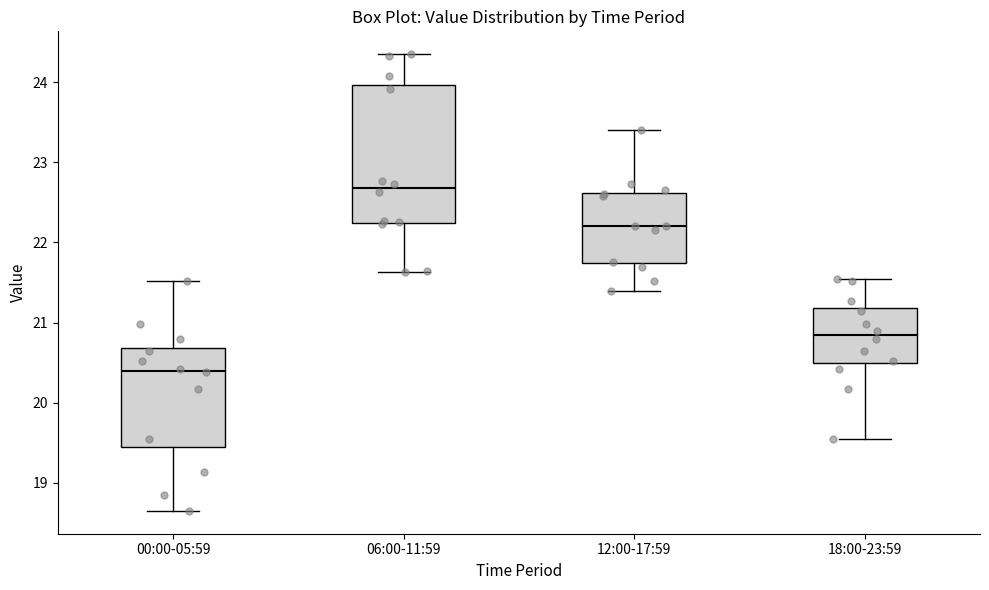

Reading left to right, read every box against the y-axis: the position of its median line, the range the box covers, and the ends of its whiskers. The values are not printed on the chart, so give them approximately, as read against the axis.

00:00-05:59: median 20.4, box 19.4 to 20.7, whiskers 18.7 to 21.5
06:00-11:59: median 22.7, box 22.2 to 24.0, whiskers 21.6 to 24.4
12:00-17:59: median 22.2, box 21.7 to 22.6, whiskers 21.4 to 23.4
18:00-23:59: median 20.9, box 20.5 to 21.2, whiskers 19.6 to 21.6